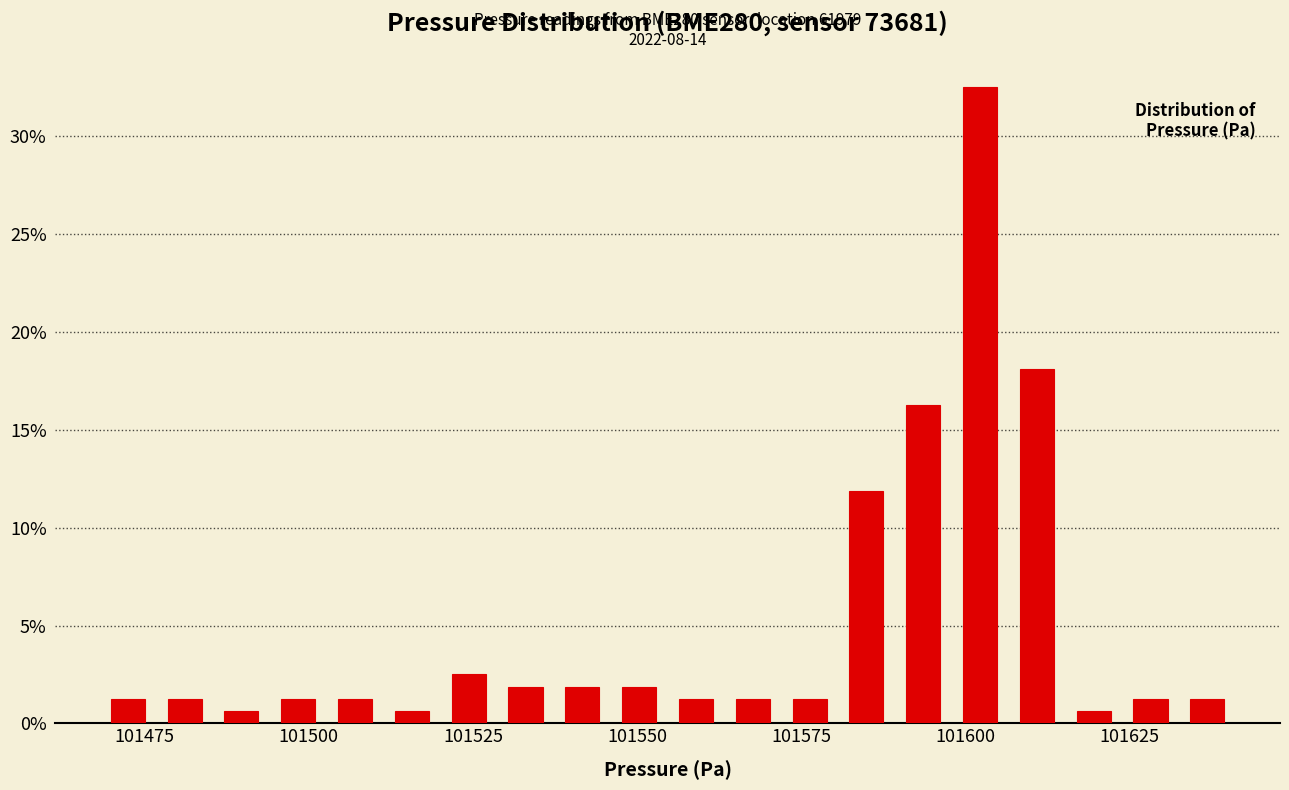

Read against the x-axis, roughly where is the centre of the tallest bar?

101600